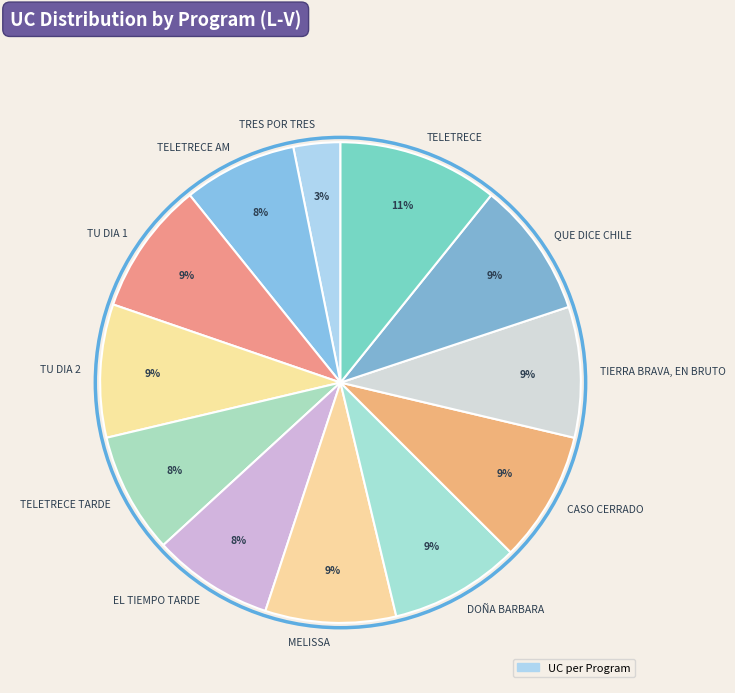

What percentage is the QUE DICE CHILE slice, to the nearest percent?

9%